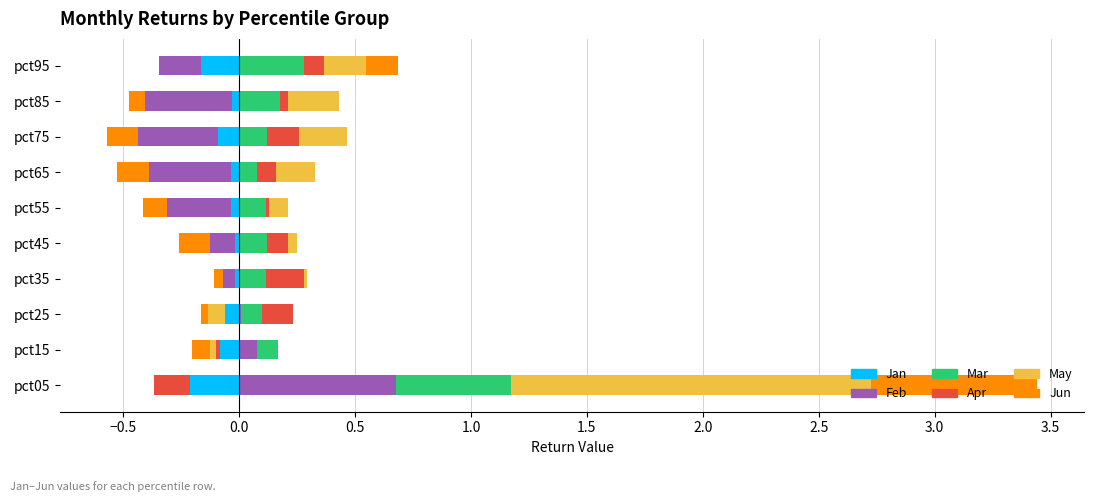

What is the total value across all series at pct55?

-0.2